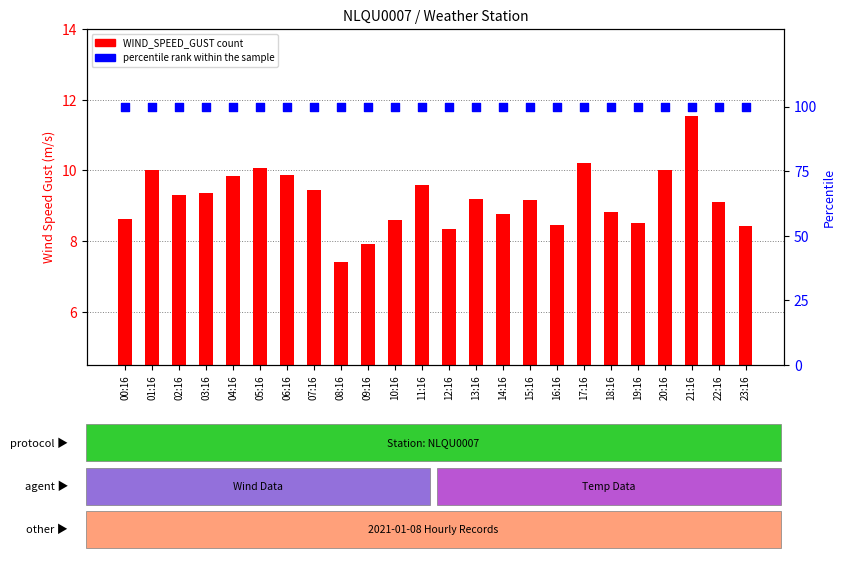

Which series has the largest total across all categories?

percentile rank within the sample